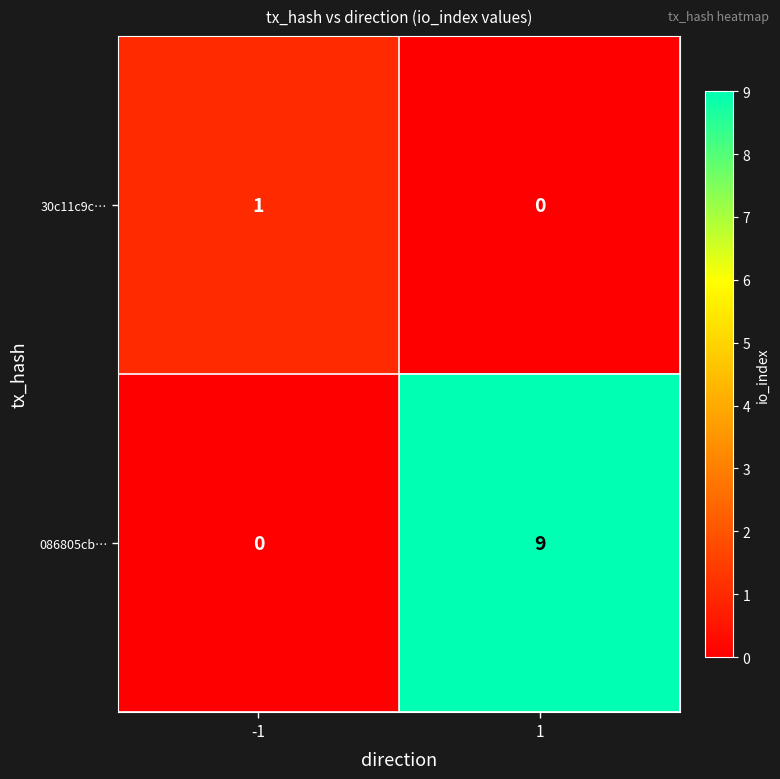

Reading left to right, extract all data points from this chart.

30c11c9c…: 1	0
086805cb…: 0	9